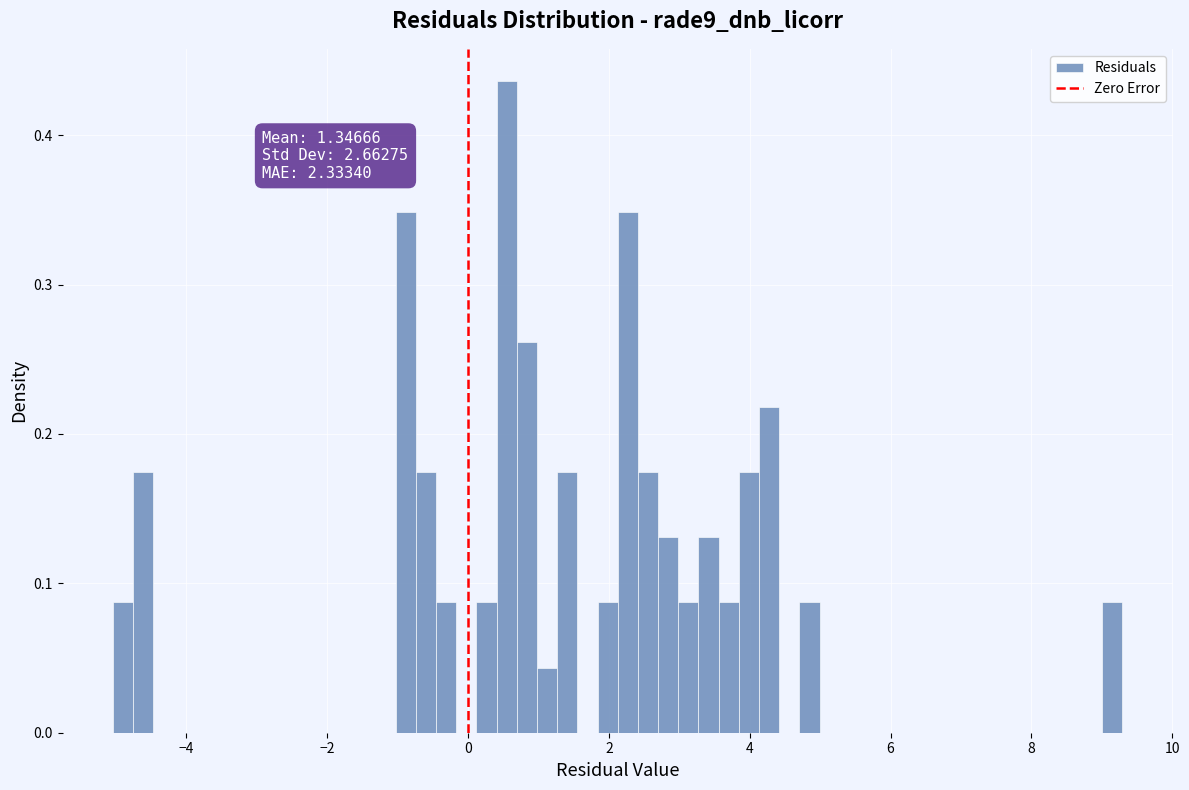

Read against the x-axis, roughly where is the centre of the tallest bar?

0.6